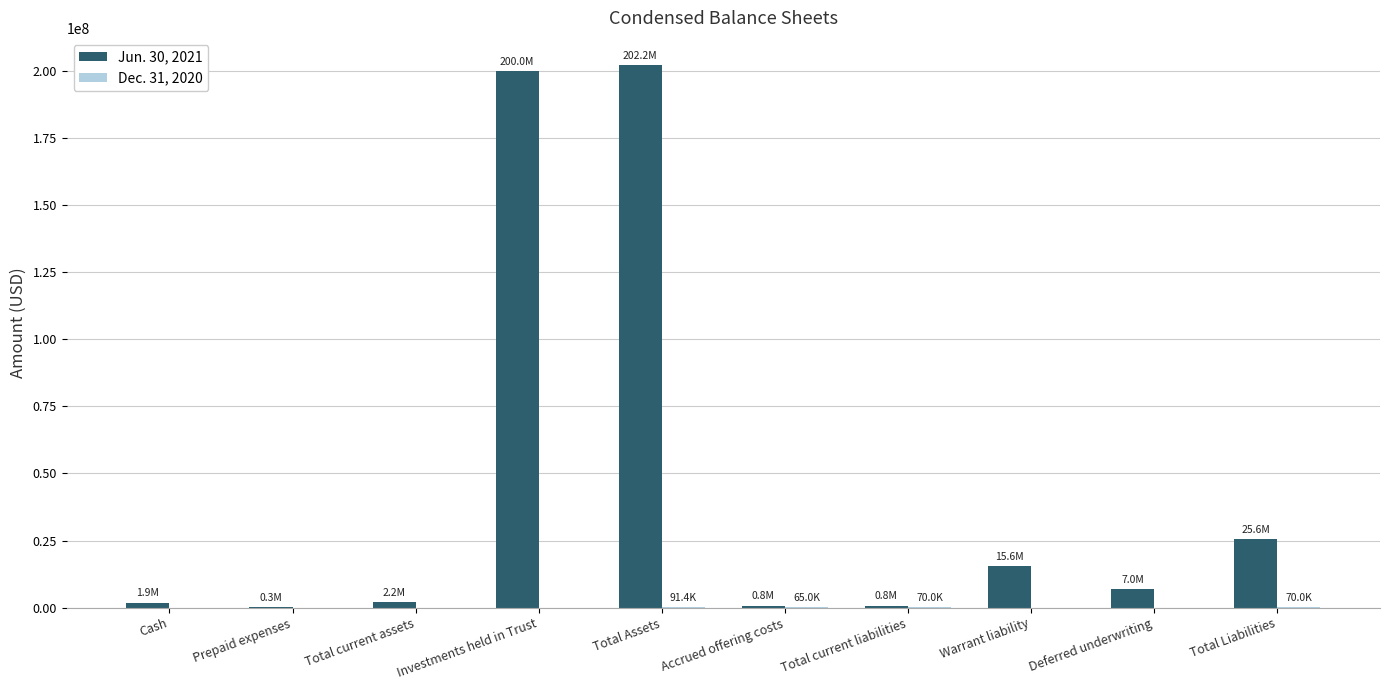

What is the total value across all series at Warrant liability?

15598085